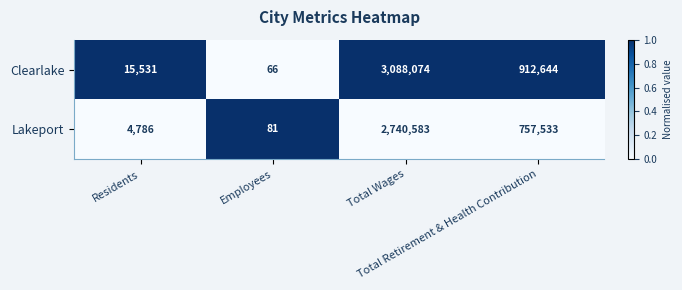

What is the maximum value for Clearlake?

3088074